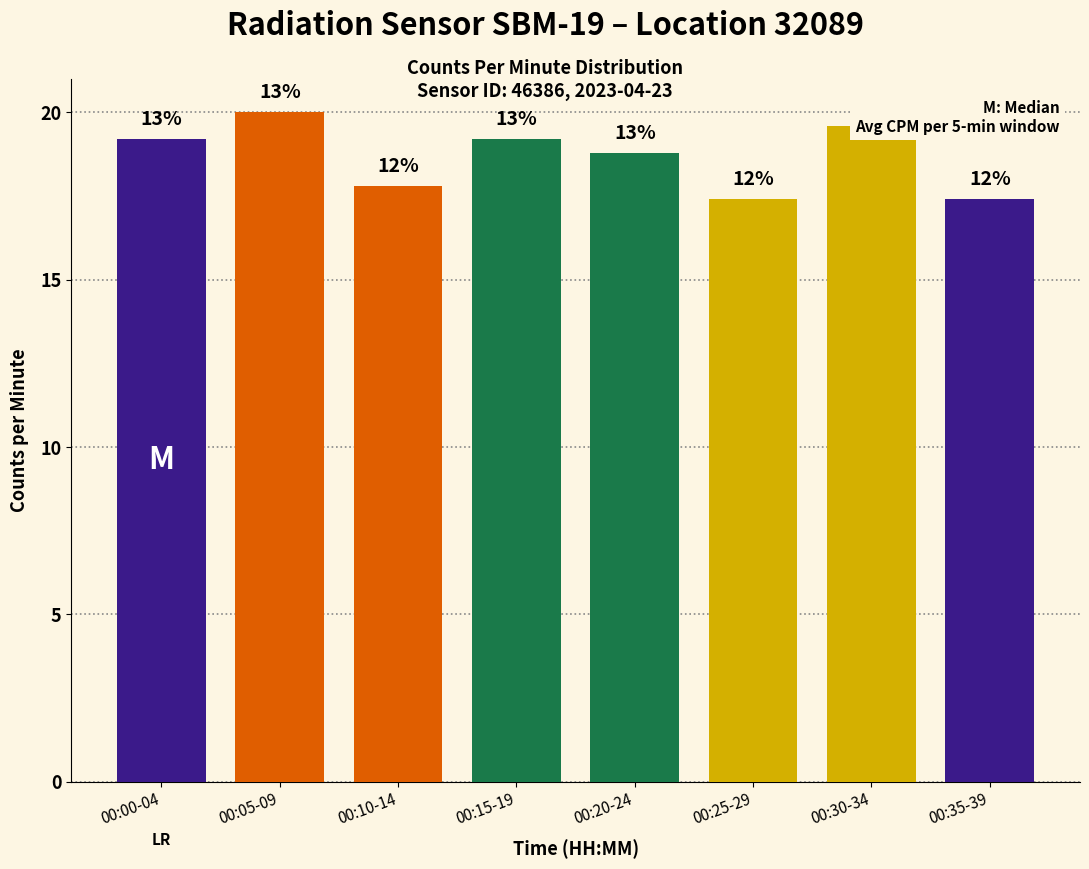

What is the average value?

18.7